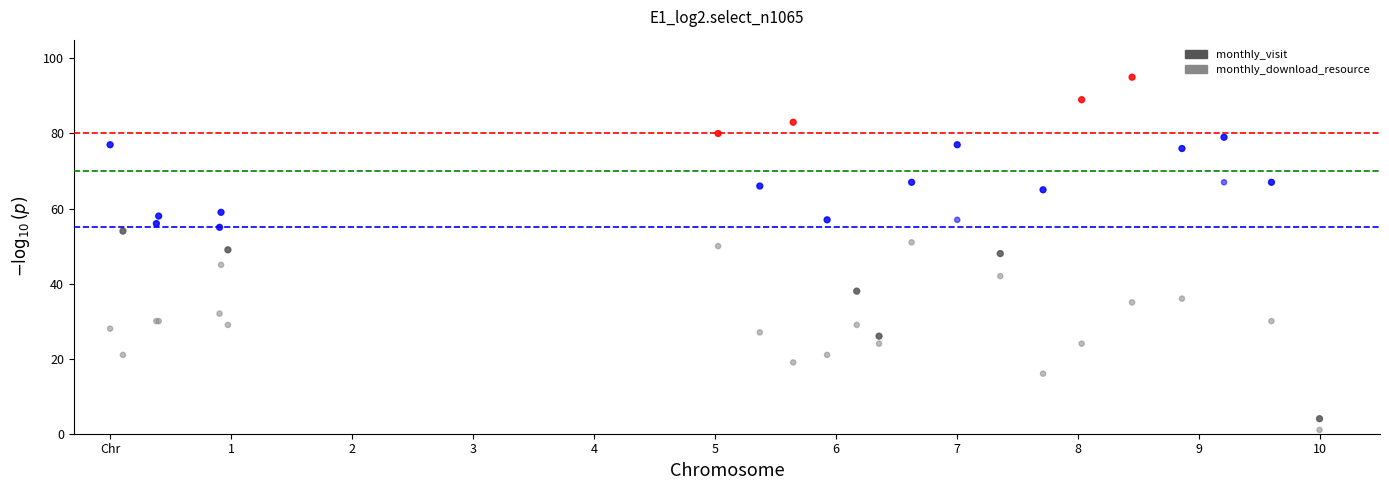

Which series reaches the maximum Y coordinate?

monthly_visit